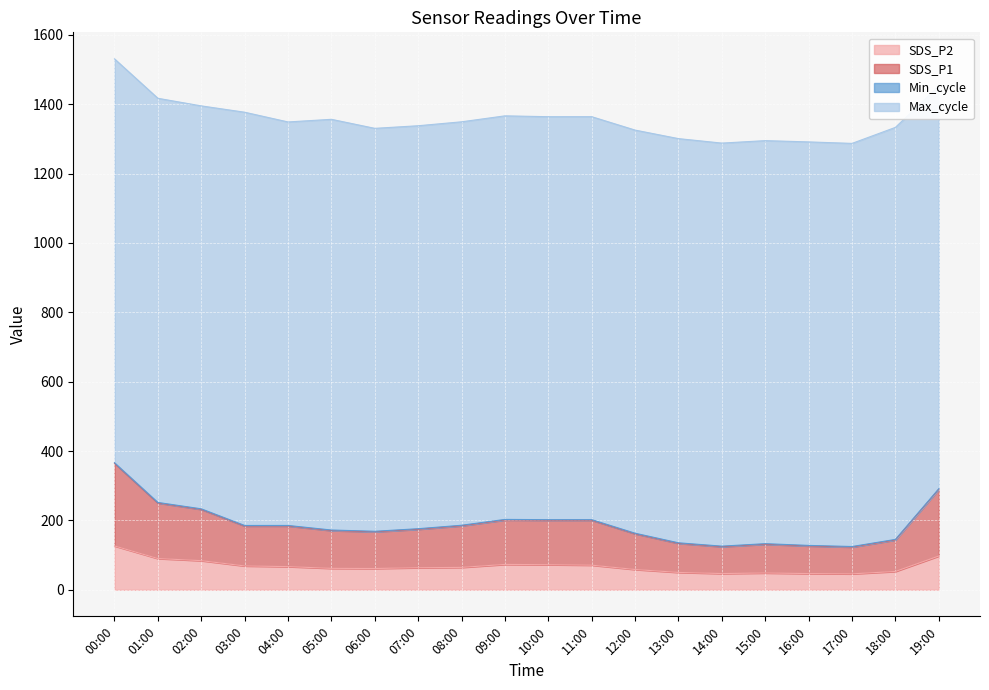

At which category is the sum across all series the highest?

00:00